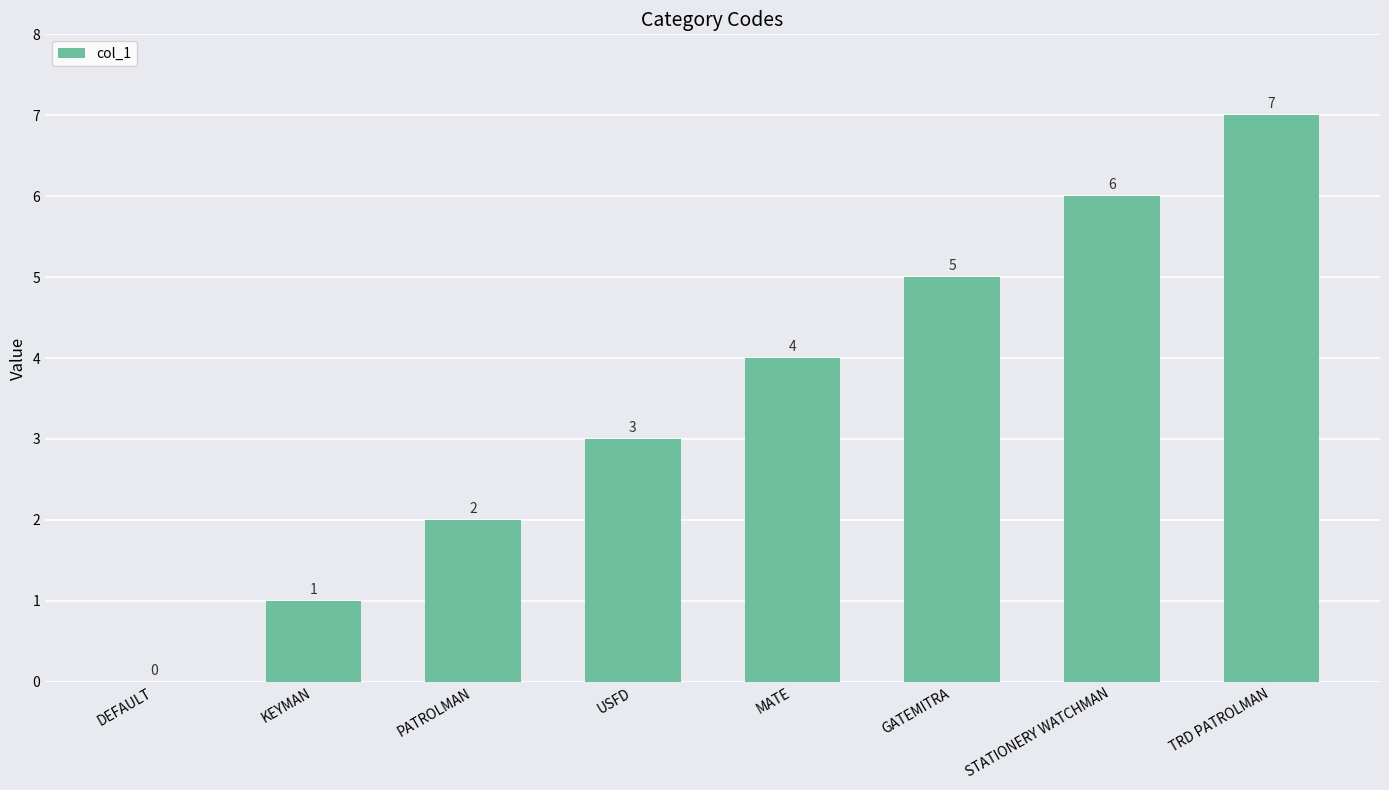

What is the sum of the values at PATROLMAN and TRD PATROLMAN?

9